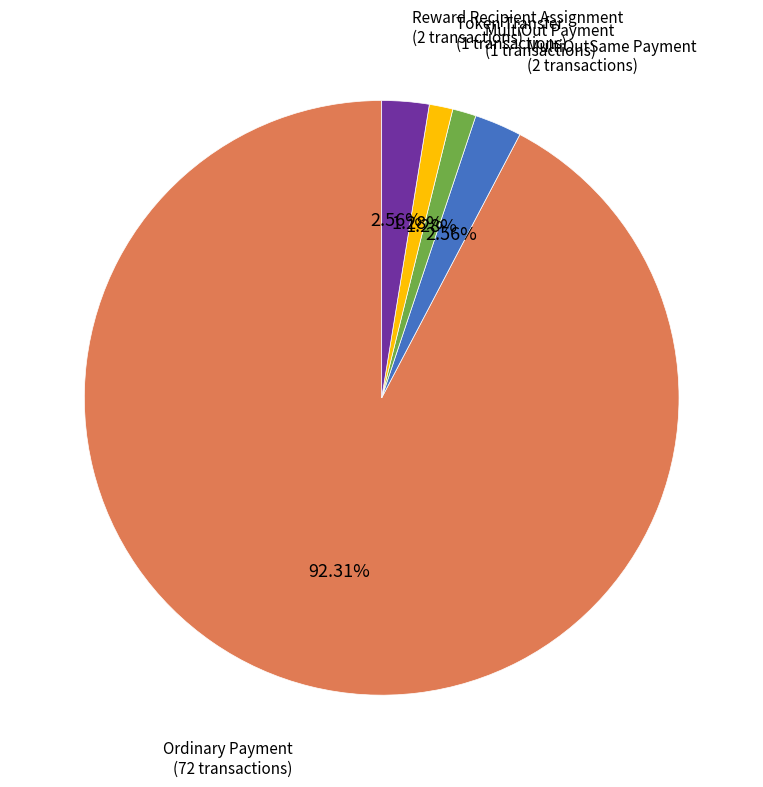

Combined, do Token Transfer and Reward Recipient Assignment account for over 50%?

No